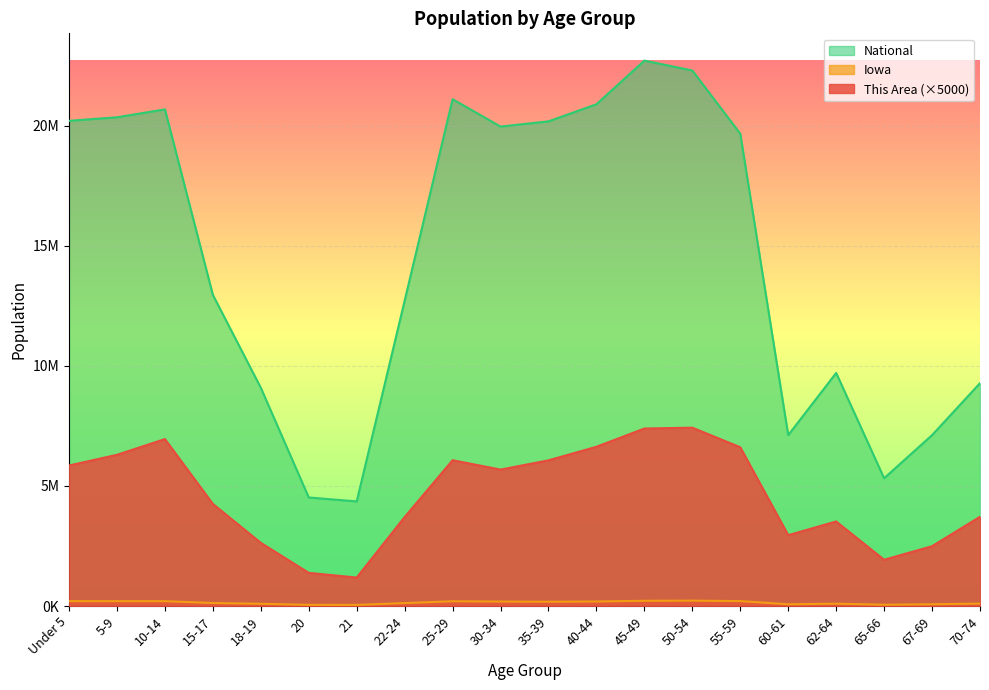

What are all the series names shown in the legend?

This Area, Iowa, National